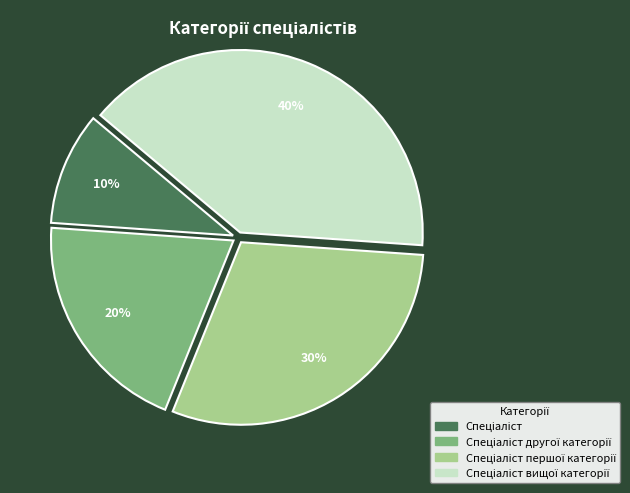

How many segments does this pie chart have?

4